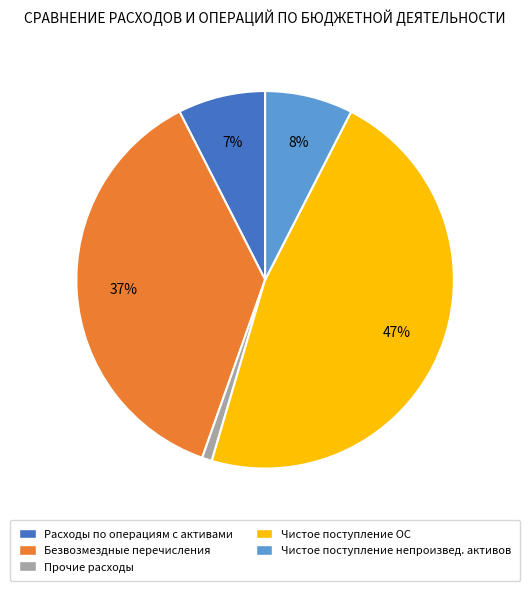

Is Прочие расходы the majority of the pie?

No